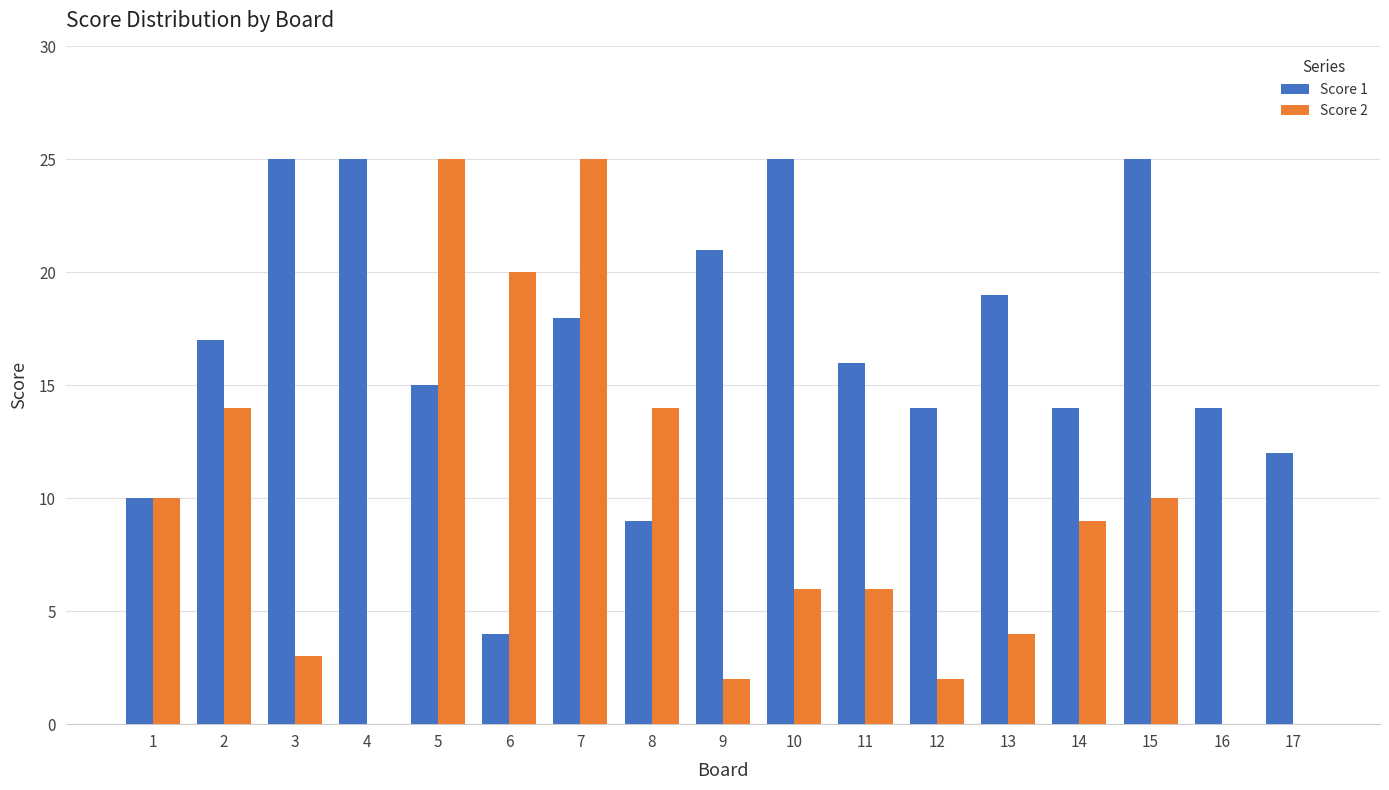

What is the sum of all Score 1 values?

283